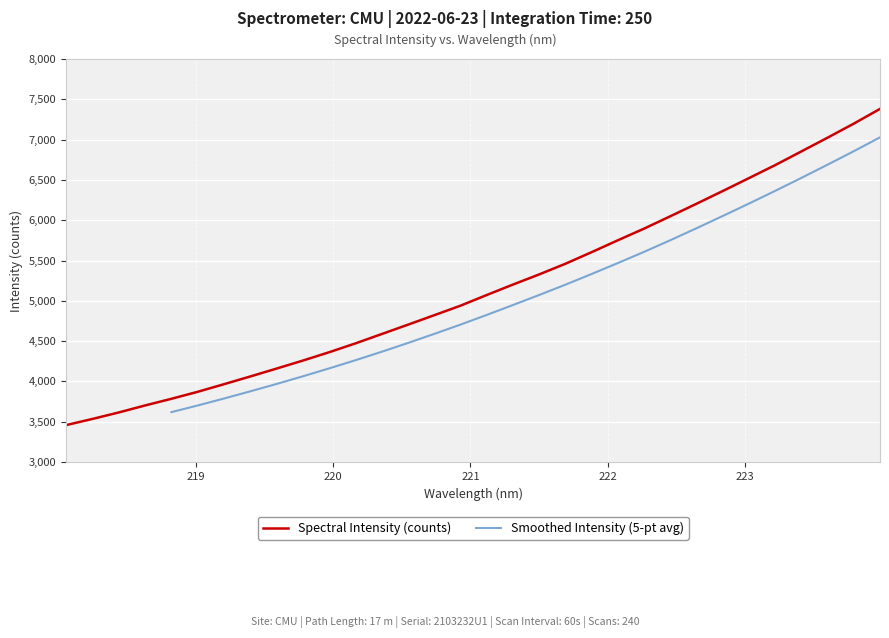

What is the ratio of the value at 218.2508 to the value at 220.7354?

0.7